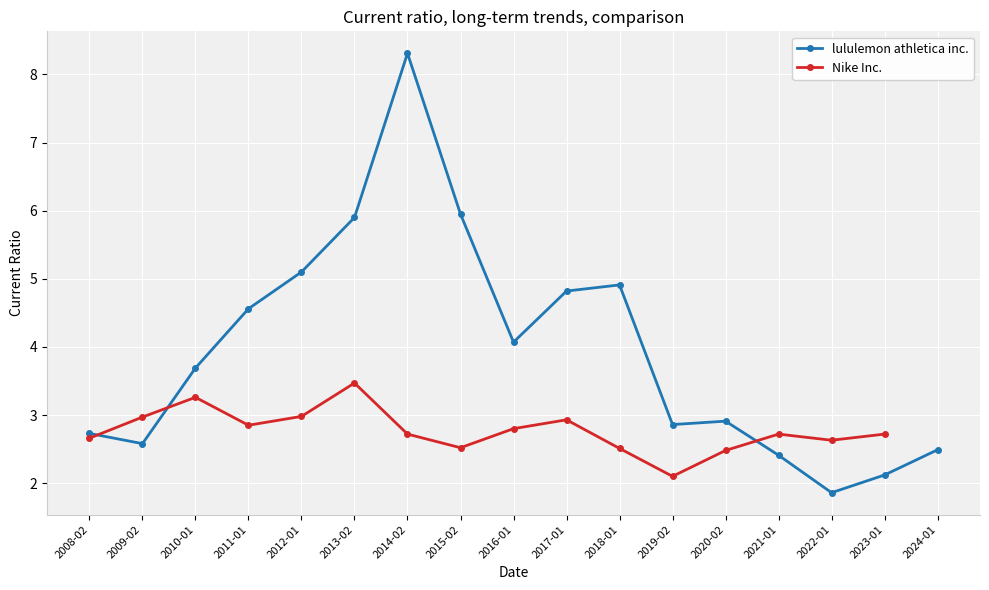

What is the difference between the maximum and minimum values in the Nike Inc. series?

1.4